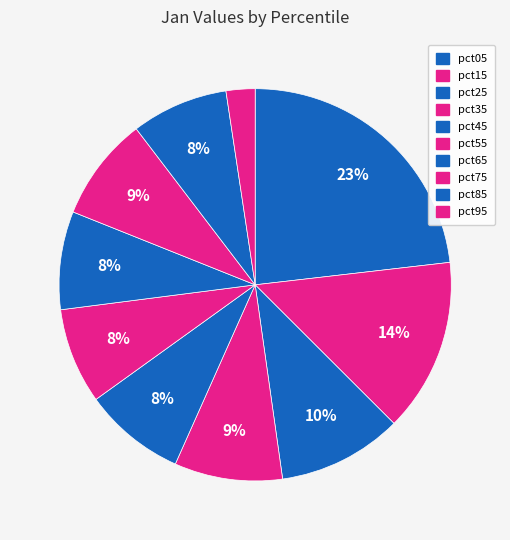

How many segments does this pie chart have?

10